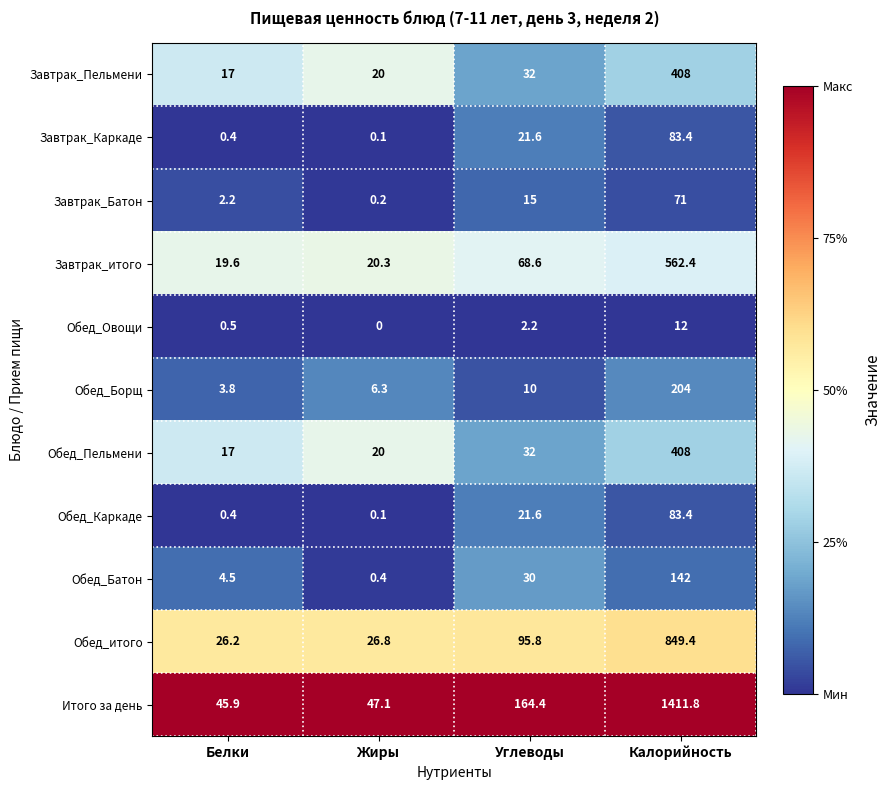

At which label is Обед_Батон closest to 71?

Углеводы